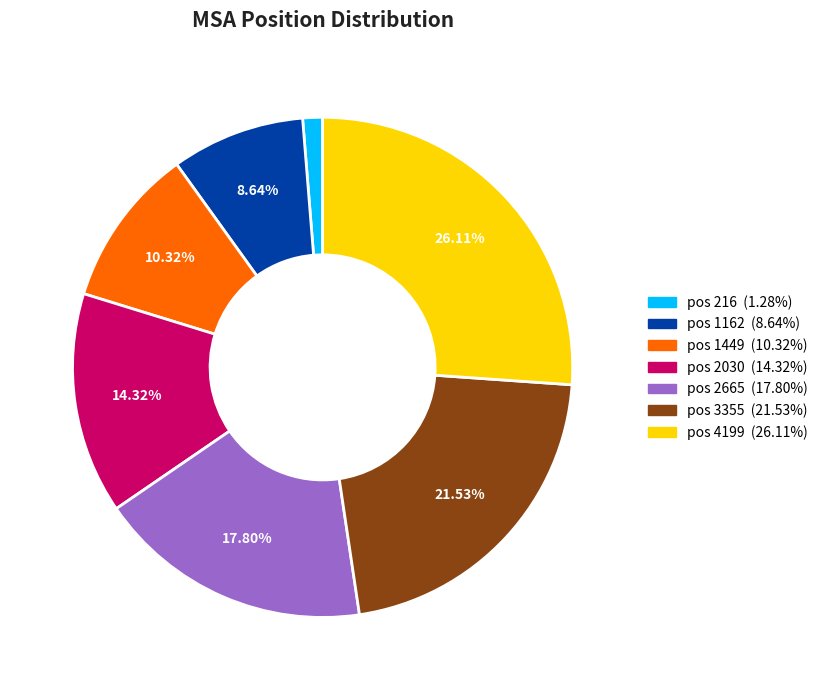

To the nearest percent, what is the difference between the largest and smallest slice percentages?

25%